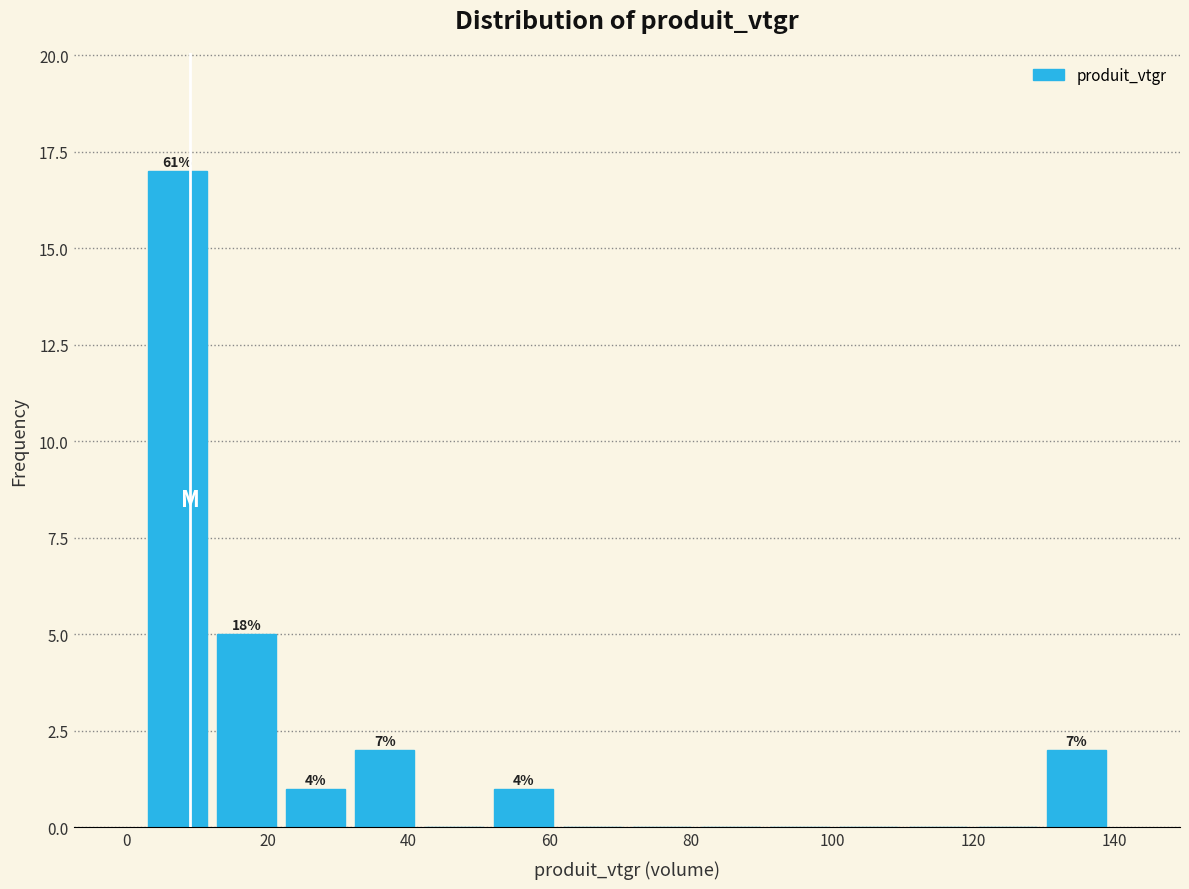

Over which range of the x-axis is the bar tallest?

2 to 12